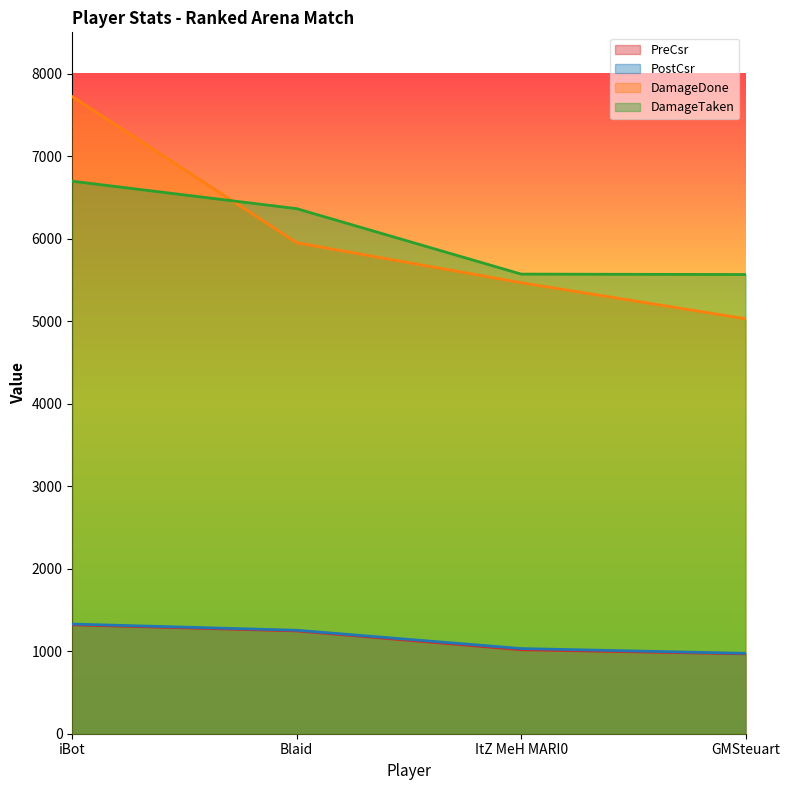

At how many categories does at least one series exceed 6043?

2